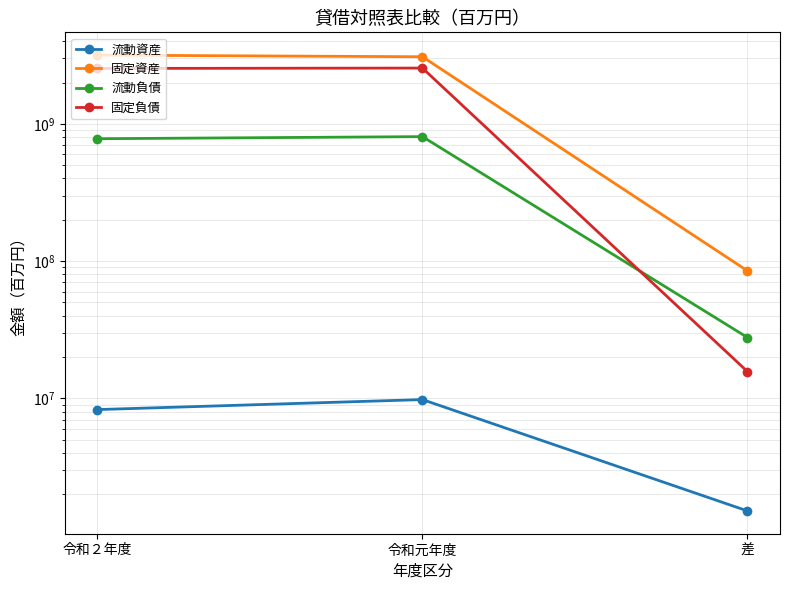

What is the sum of the 固定資産 values at 令和２年度 and 差?

3251397437